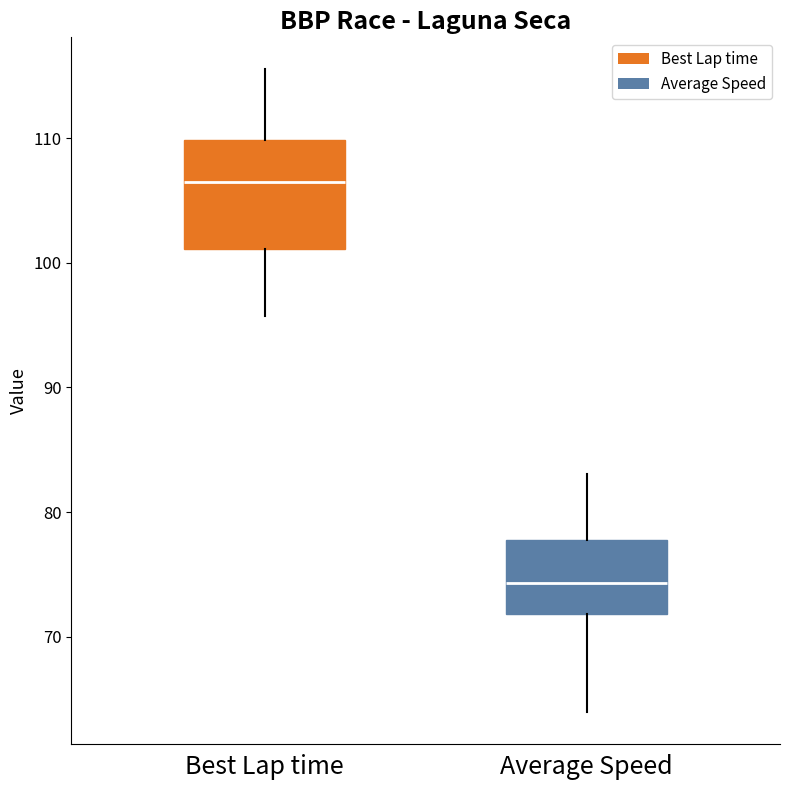

Where does the upper whisker of the box for Average Speed end on the y-axis? The values are not printed on the chart, so give them approximately, as read against the axis.

83